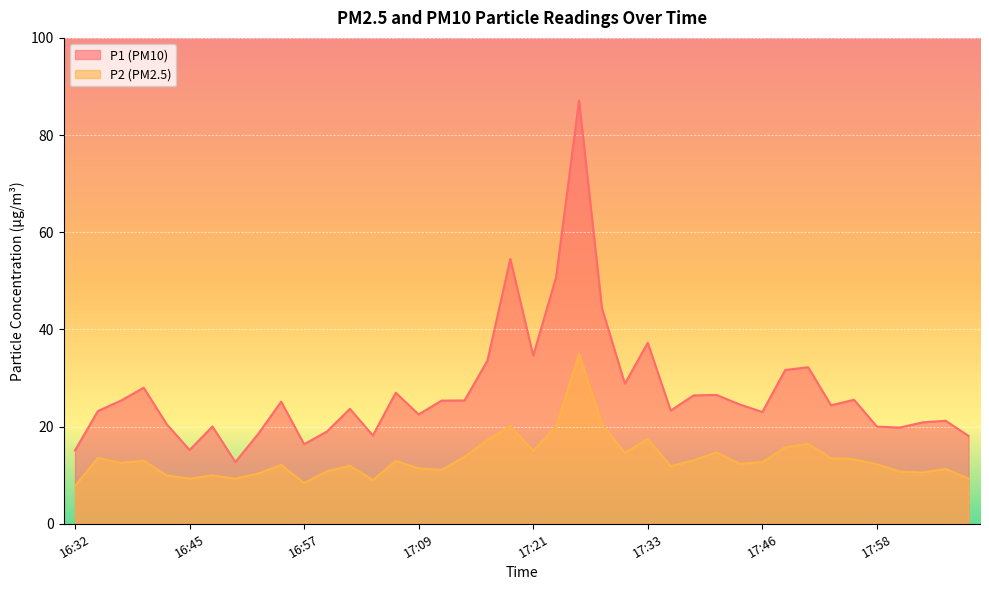

Reading left to right, list all the values displayed in this chart.

P1: 15.1	23.2	25.3	28.0	20.5	15.2	20.0	12.7	18.5	25.1	16.4	19.0	23.6	18.2	27.0	22.5	25.4	25.4	33.5	54.5	34.6	50.8	87.1	44.4	28.8	37.2	23.3	26.4	26.5	24.6	23.0	31.6	32.2	24.4	25.5	20.0	19.8	20.9	21.2	18.1
P2: 7.8	13.6	12.5	13.0	9.9	9.3	9.9	9.3	10.3	12.1	8.4	10.8	11.9	9.0	12.9	11.4	11.1	13.8	17.2	20.1	15.0	20.0	34.9	20.6	14.6	17.5	11.9	13.1	14.7	12.3	12.7	15.7	16.4	13.5	13.3	12.2	10.8	10.6	11.3	9.3